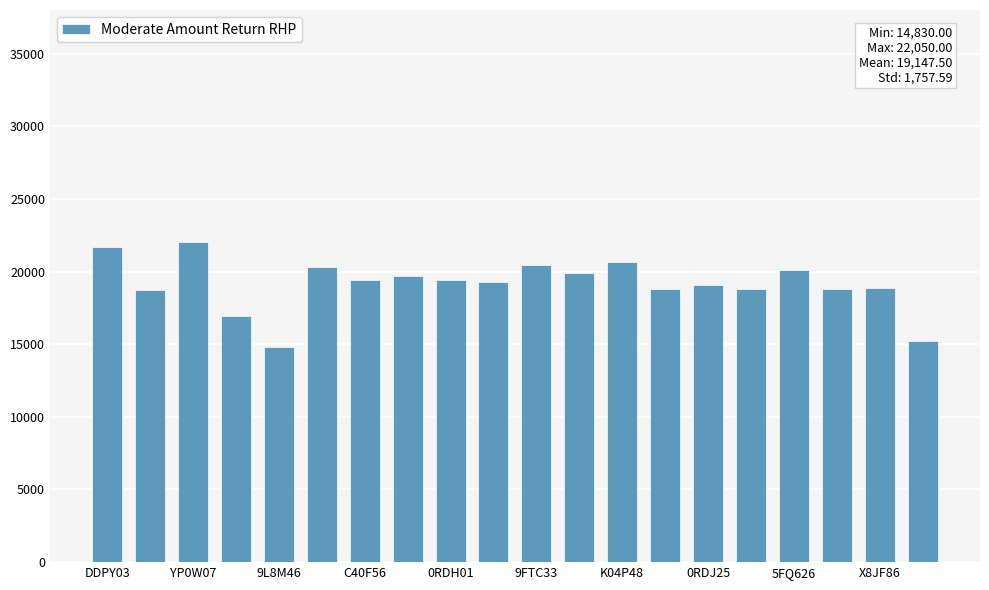

Are the bars horizontal?

No